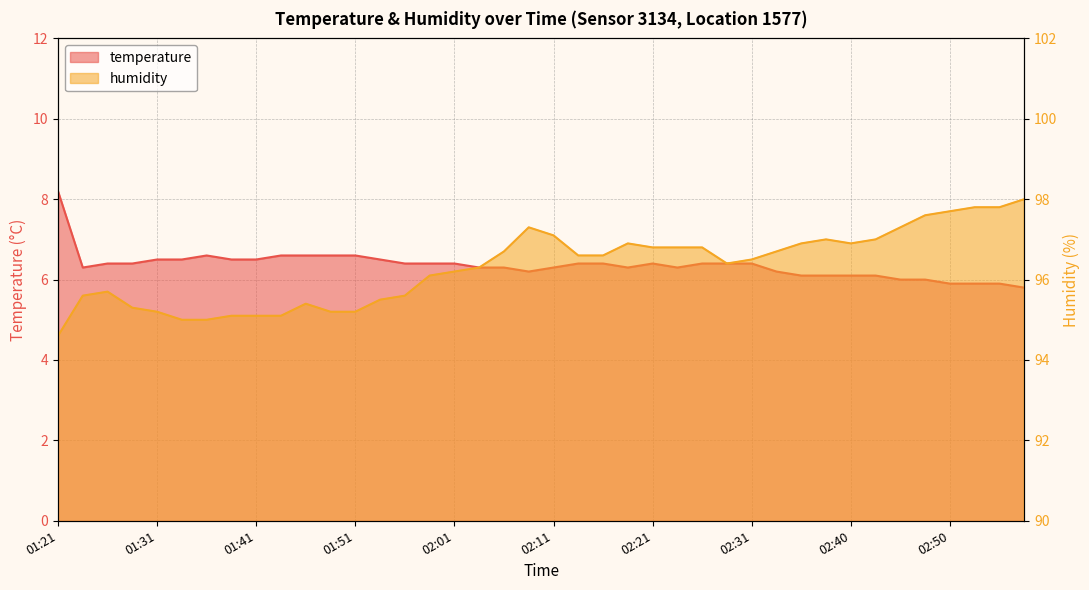

How many data points in temperature are less than 6?

4